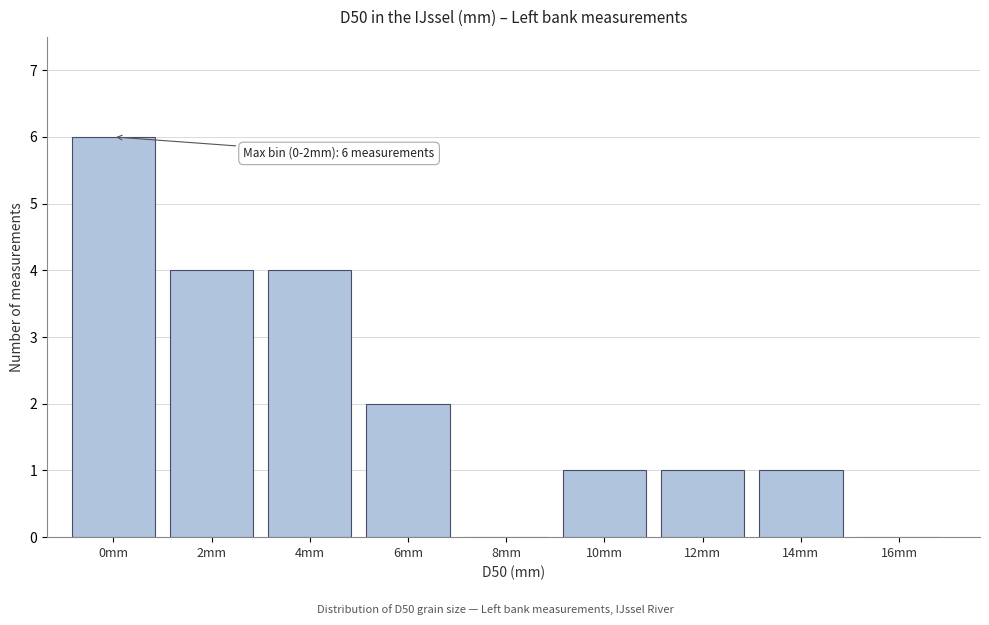

Reading right to left, what are all the values shown in this chart?

16mm=0	14mm=1	12mm=1	10mm=1	8mm=0	6mm=2	4mm=4	2mm=4	0mm=6